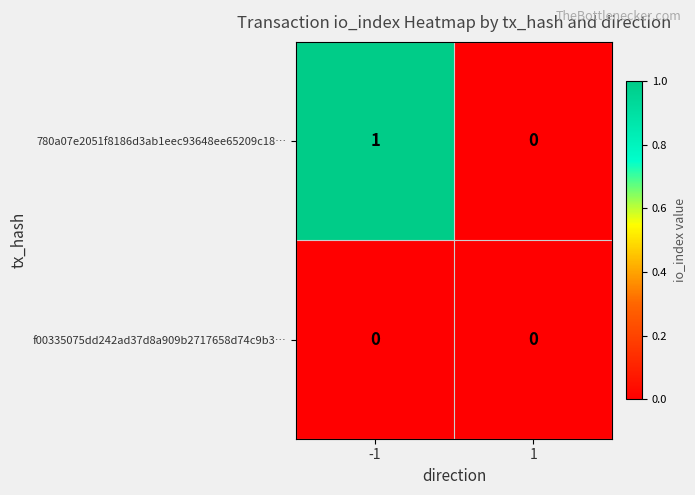

Rank the series by their maximum value, from lowest to highest.

f00335075dd242ad37d8a909b2717658d74c9b3…, 780a07e2051f8186d3ab1eec93648ee65209c18…